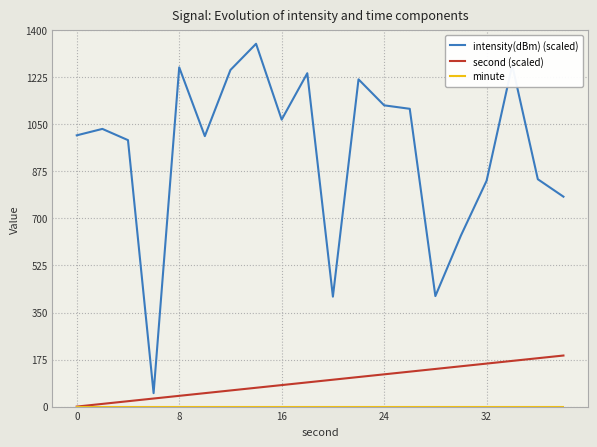

What is the greatest value displayed?

1350.0